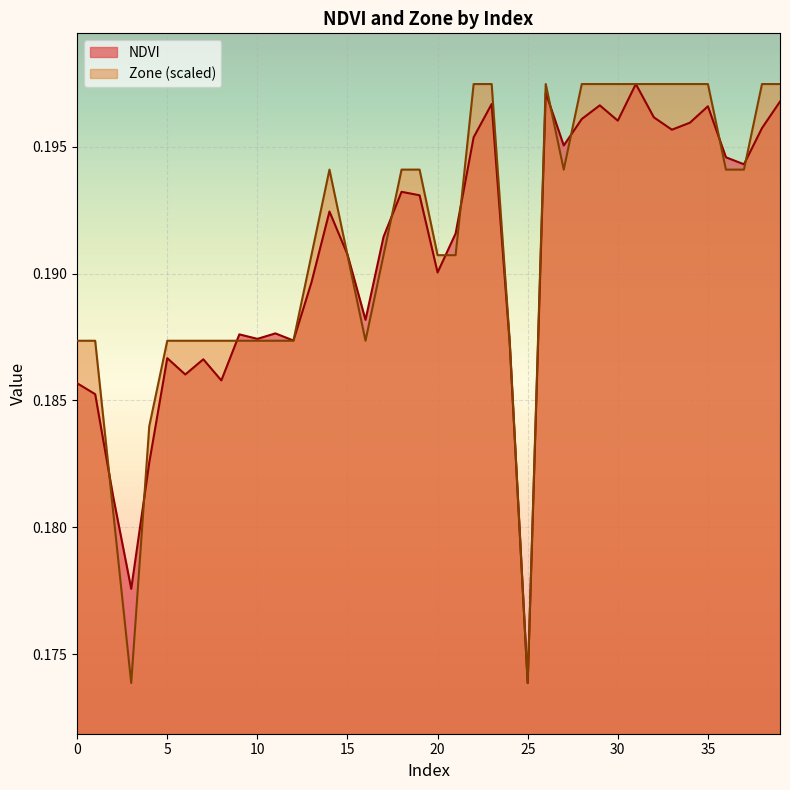

List the series in order of their overall mean, lowest first.

NDVI, Zone (scaled)